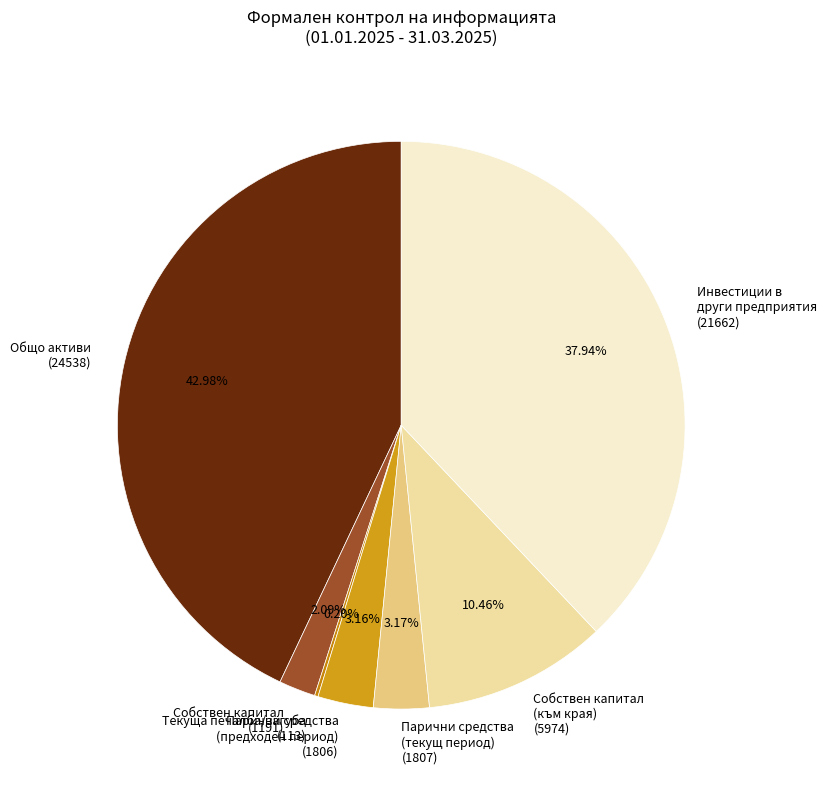

Is there any slice that represents more than half of the pie?

No